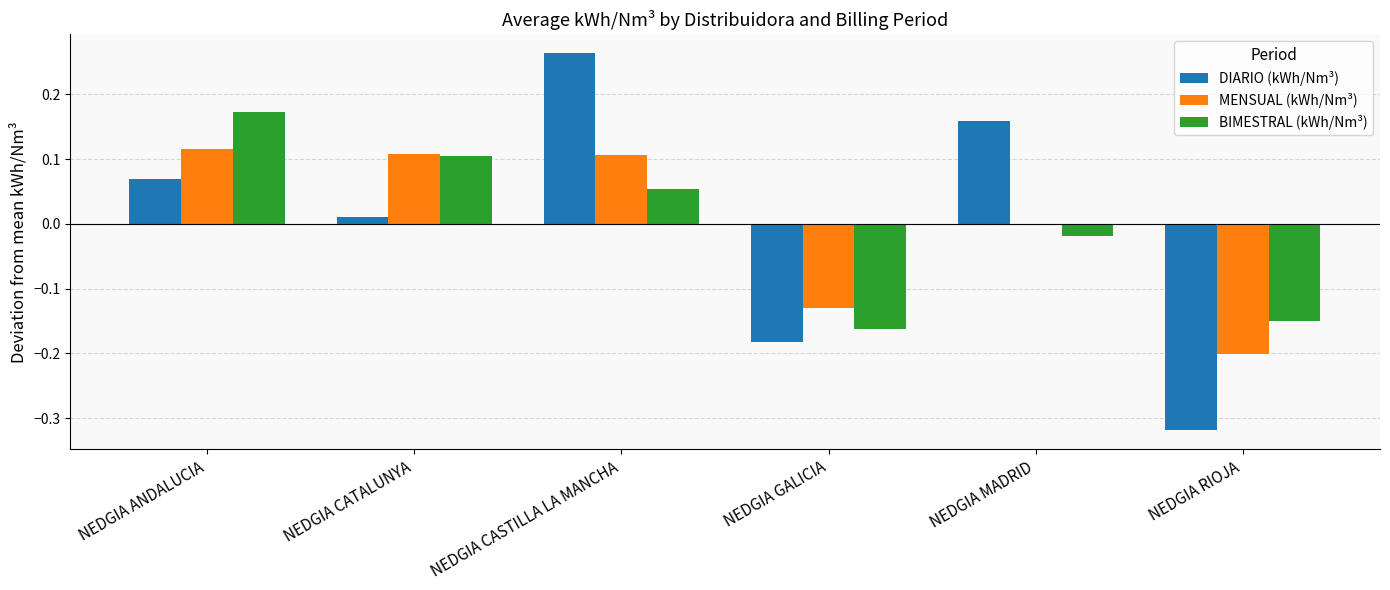

What is the total value across all series at NEDGIA CASTILLA LA MANCHA?

0.4